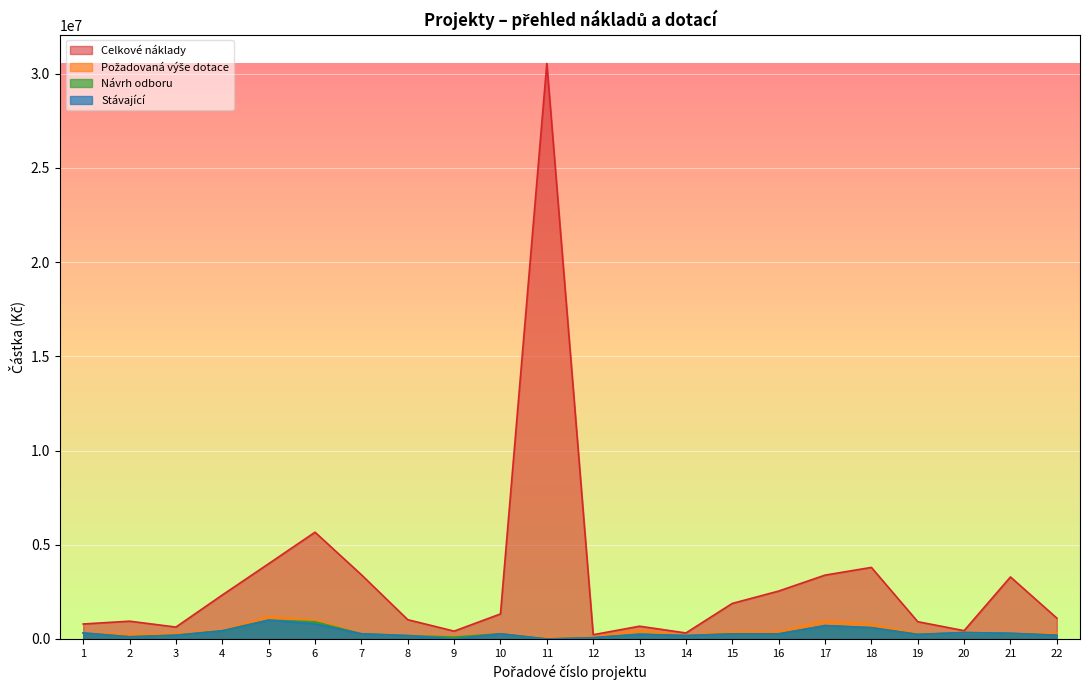

At which category is the sum across all series the highest?

11